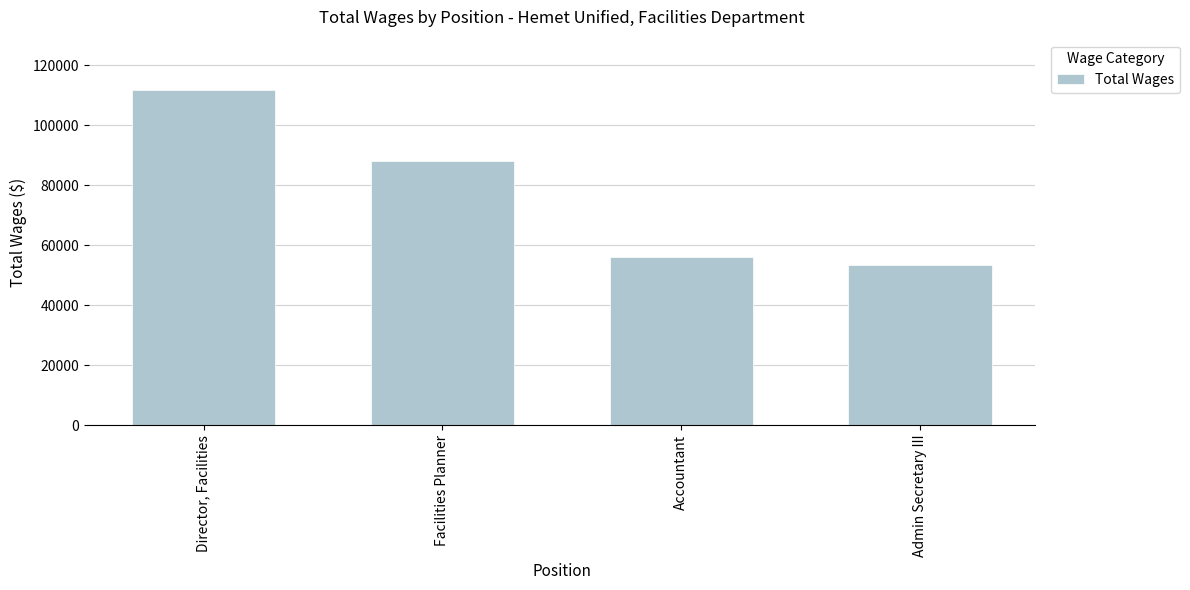

Rank the categories by value from lowest to highest.

Admin Secretary III, Accountant, Facilities Planner, Director, Facilities